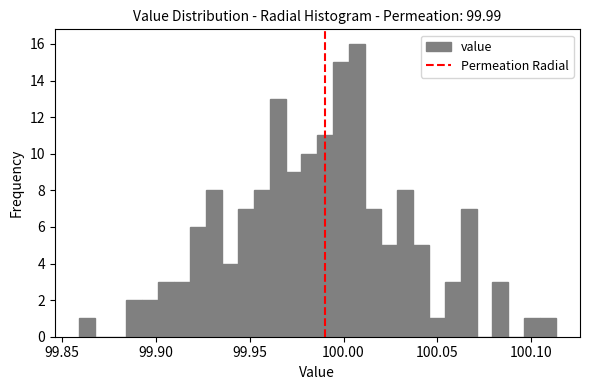

Read against the x-axis, roughly where is the centre of the tallest bar?

100.005